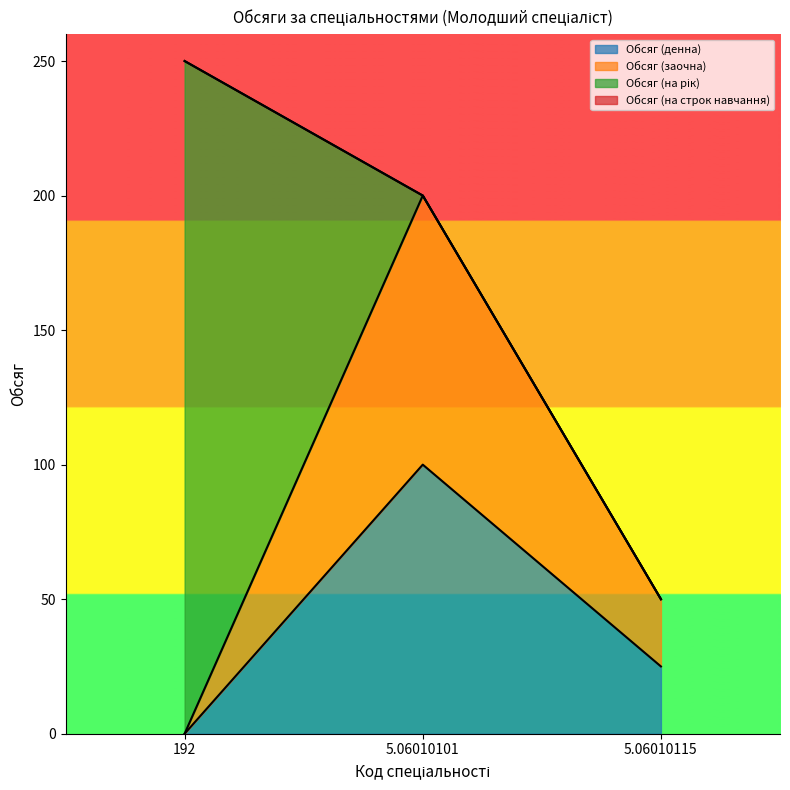

Is it true that Обсяг (заочна) equals 200 at 5.06010101?

True